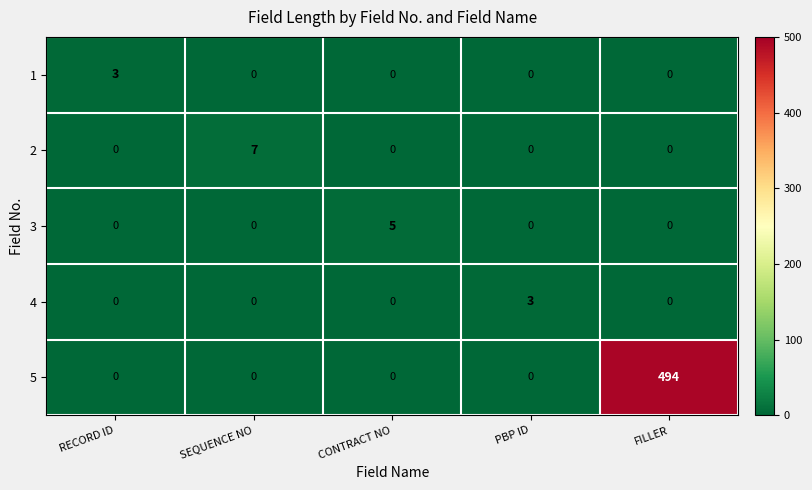

The value of 2 at PBP ID is -3. True or false?

False